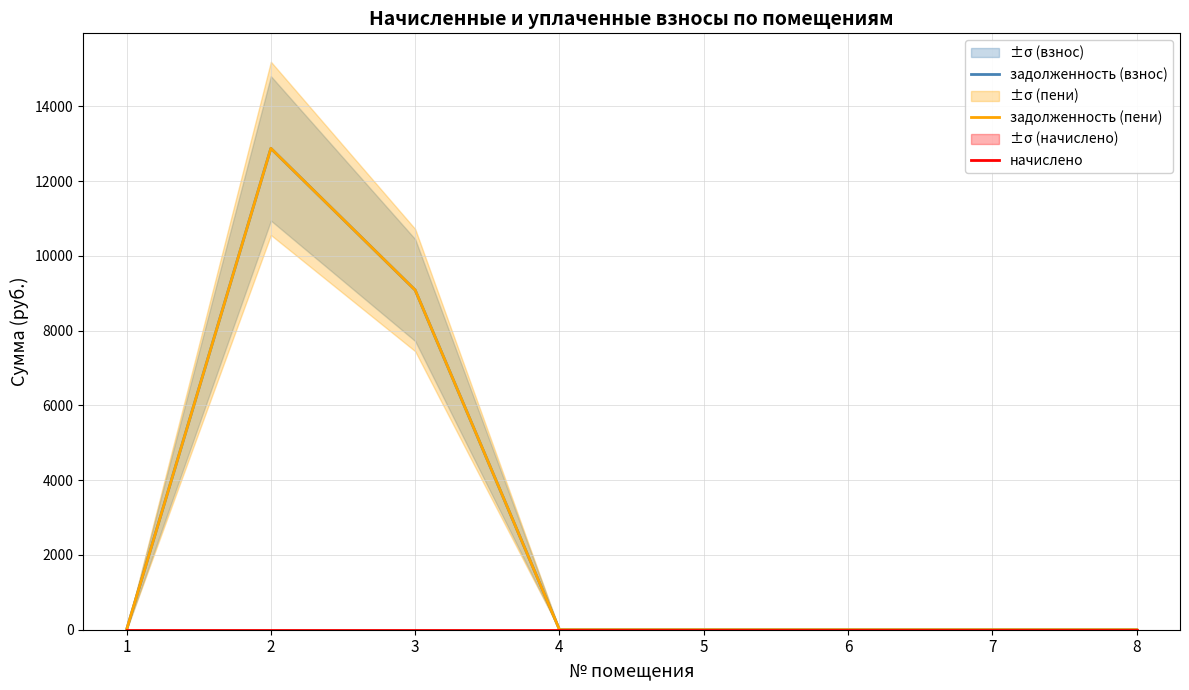

List the series in order of their peak value, highest first.

задолженность (взнос), задолженность (пени), начислено